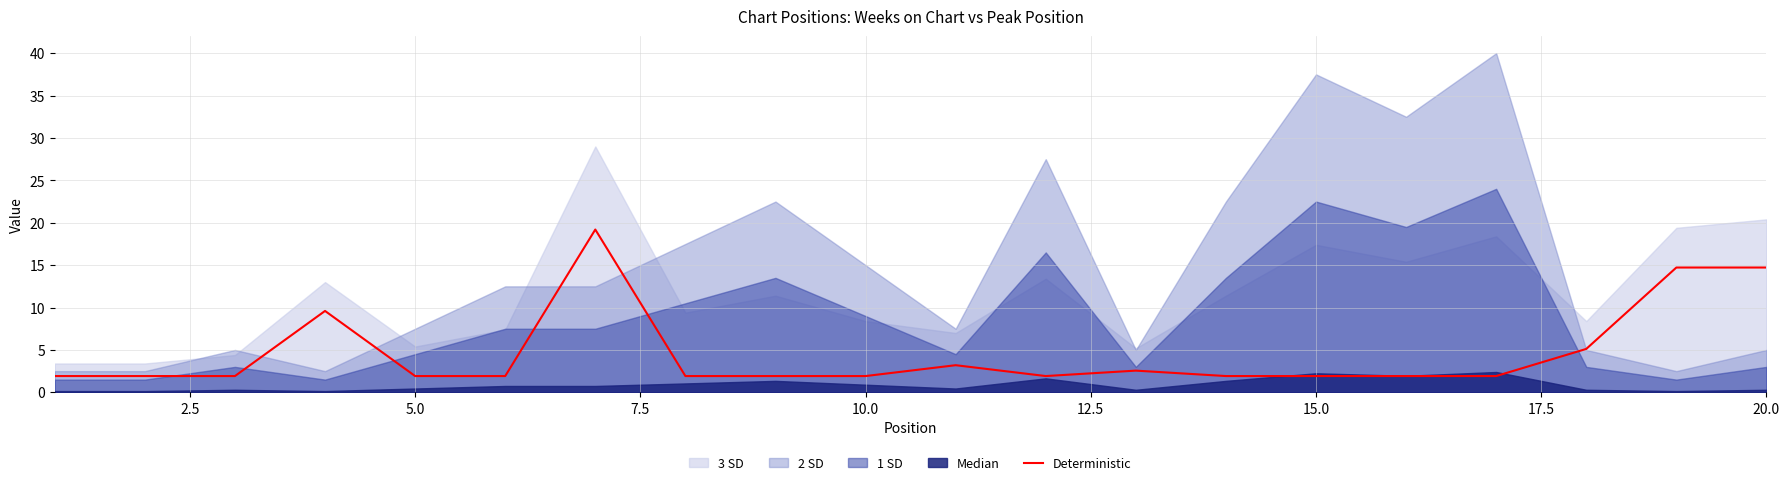

Does the chart display data point markers on the line(s)?

No